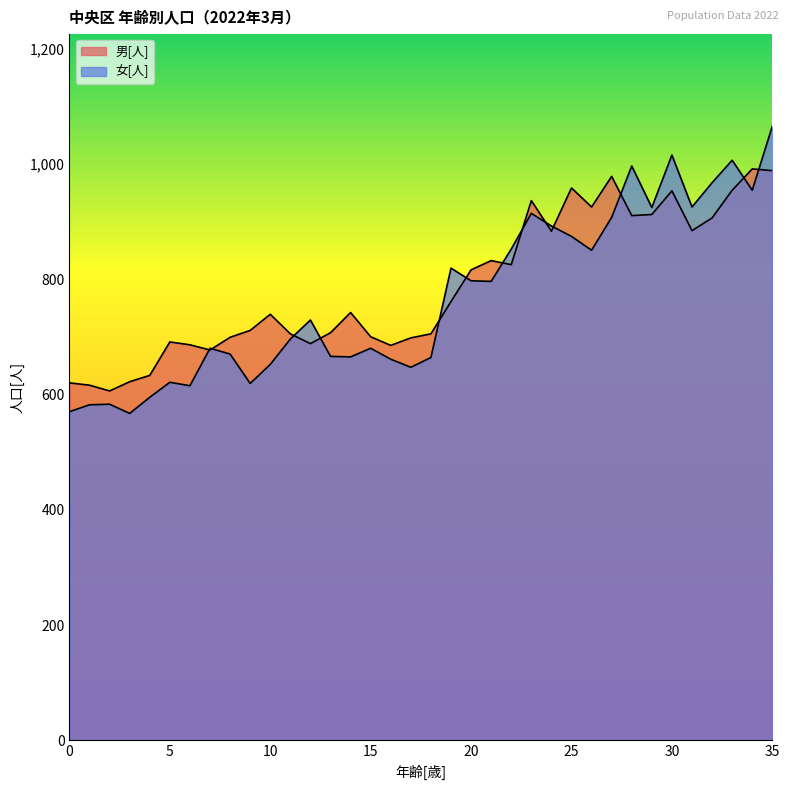

Reading left to right, list all the values displayed in this chart.

男[人]: 620	616	606	622	633	691	686	677	699	711	739	705	688	707	742	700	685	698	705	761	816	832	825	936	883	958	925	978	910	912	953	884	906	954	991	988
女[人]: 570	582	583	567	595	621	615	680	670	619	652	696	729	666	665	680	661	647	664	819	797	796	852	914	892	874	850	907	996	924	1015	925	967	1006	954	1065